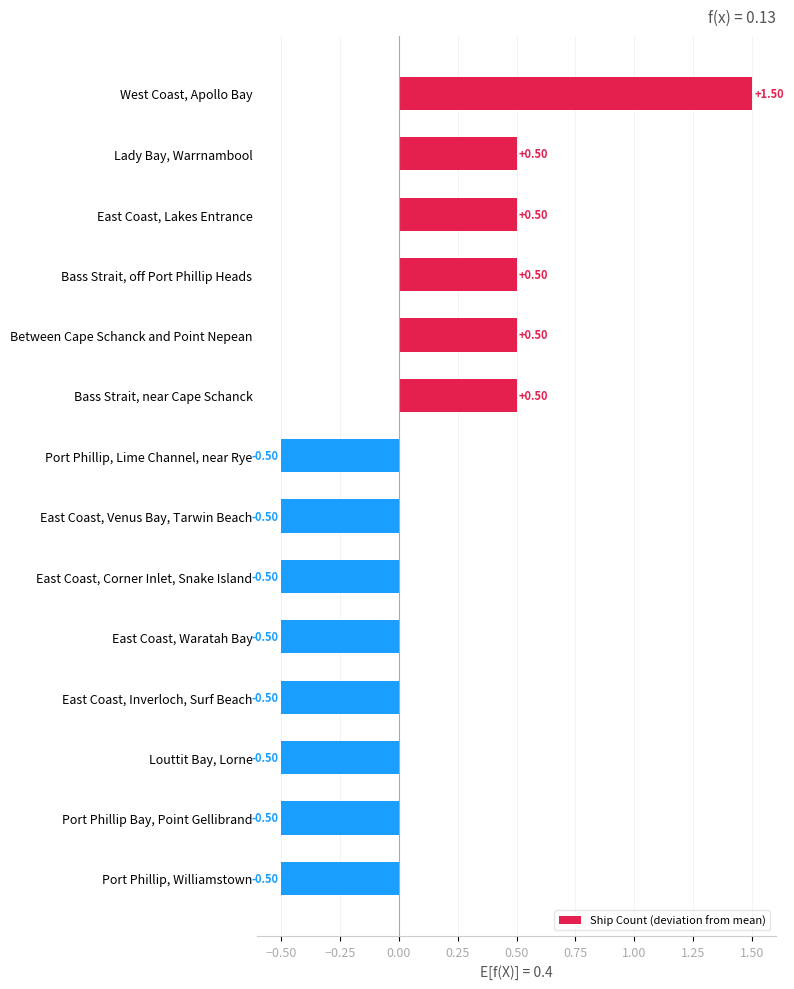

What is the label of the 11th bar from the bottom?

Bass Strait, off Port Phillip Heads